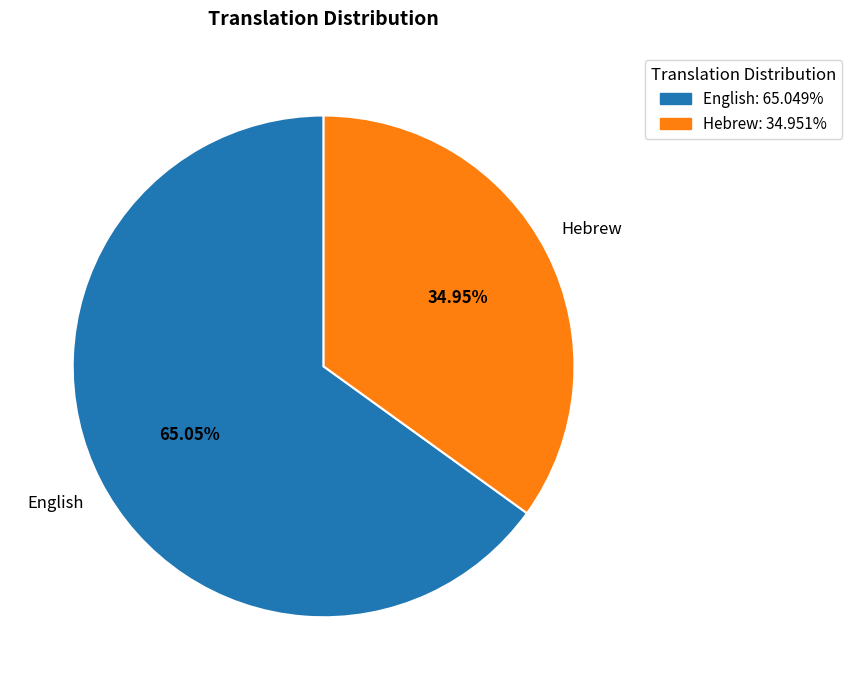

Count the number of slices in the pie.

2